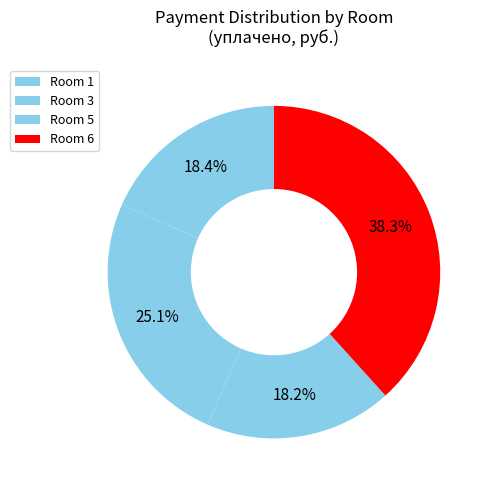

How many slices are in this pie chart?

4